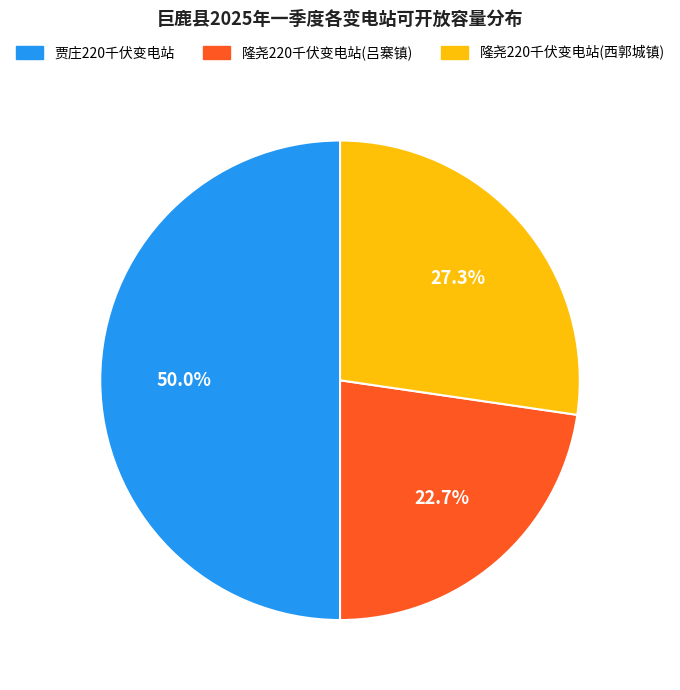

Which category has the biggest portion of the pie?

贾庄220千伏变电站